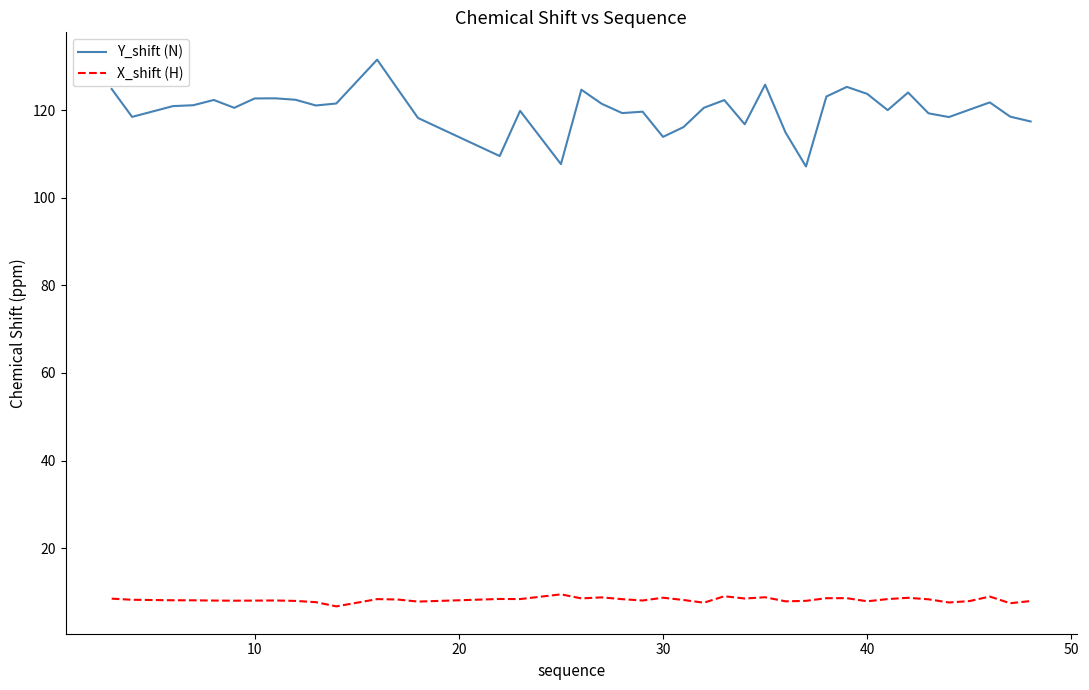

What is the smallest value displayed?

6.7